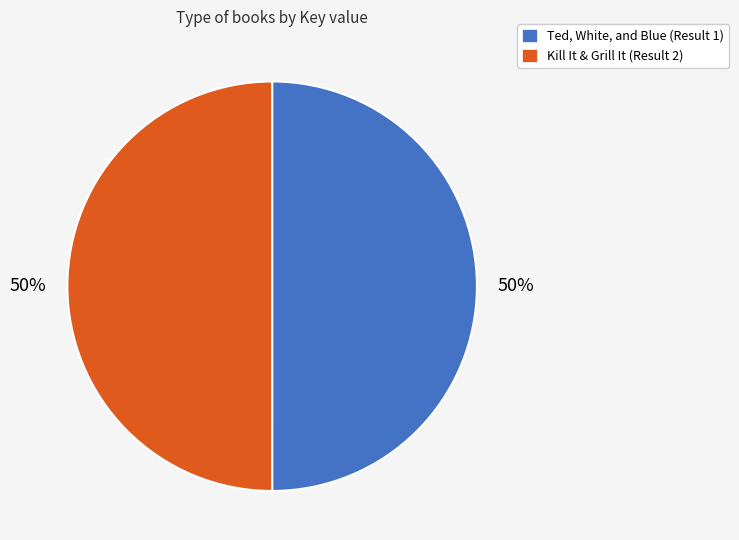

Is it true that Ted, White, and Blue (Result 1) is 56% of the pie?

False